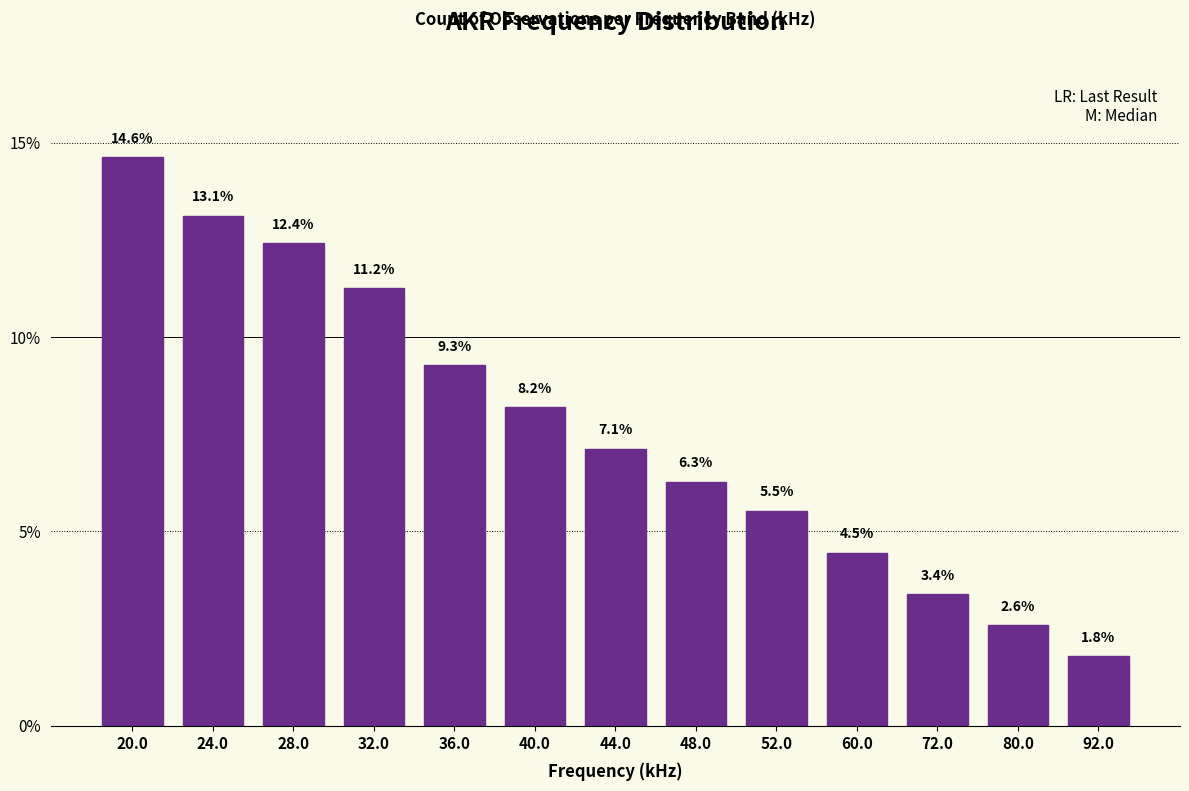

True or false: the data shows 1.8 at 92.0.

True